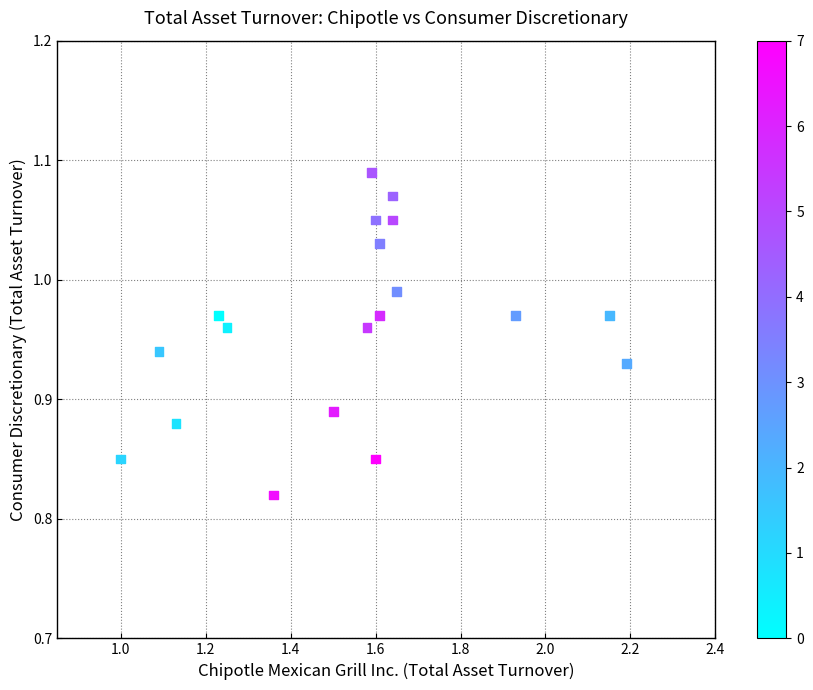

What is the range of X values (max minus min)?

1.2